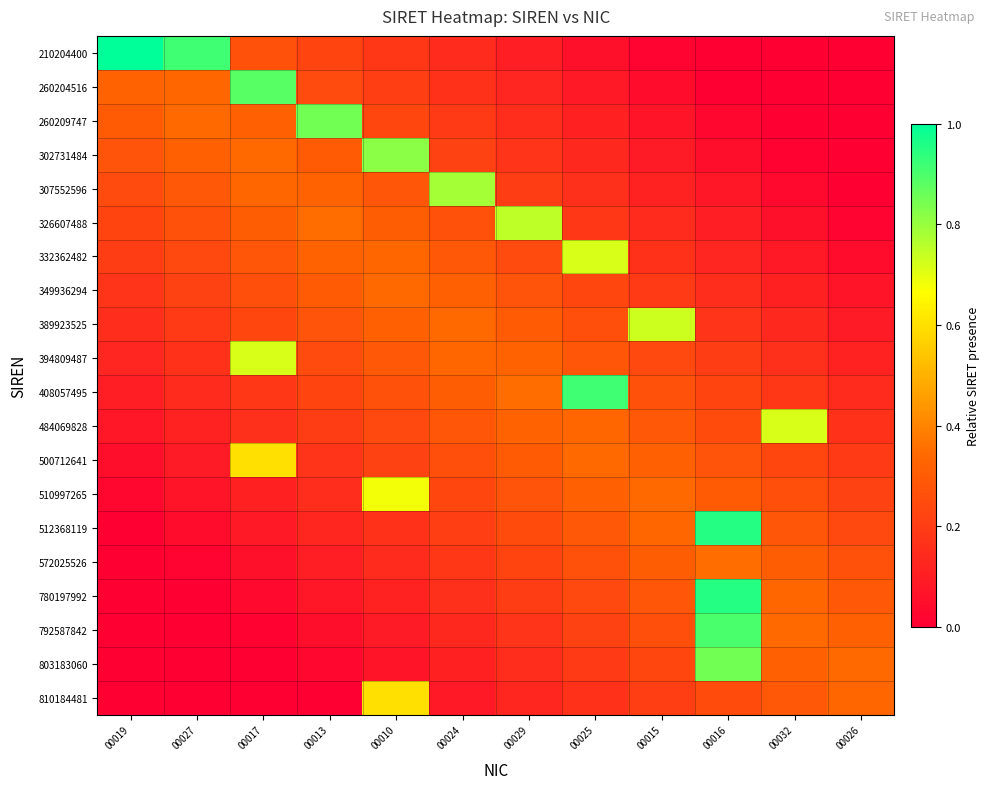

Rank the series at 00029 from lowest to highest value.

210204400, 260204516, 810184481, 260209747, 803183060, 302731484, 792587842, 780197992, 307552596, 572025526, 332362482, 512368119, 349936294, 510997265, 389923525, 500712641, 394809487, 484069828, 408057495, 326607488